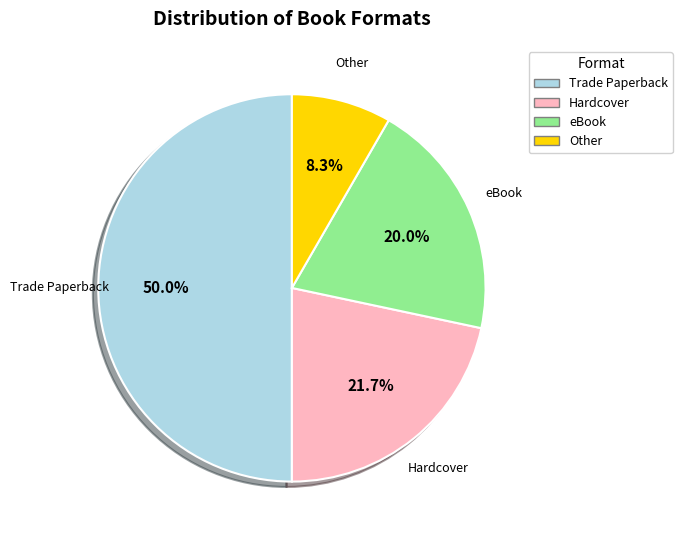

How many segments does this pie chart have?

4